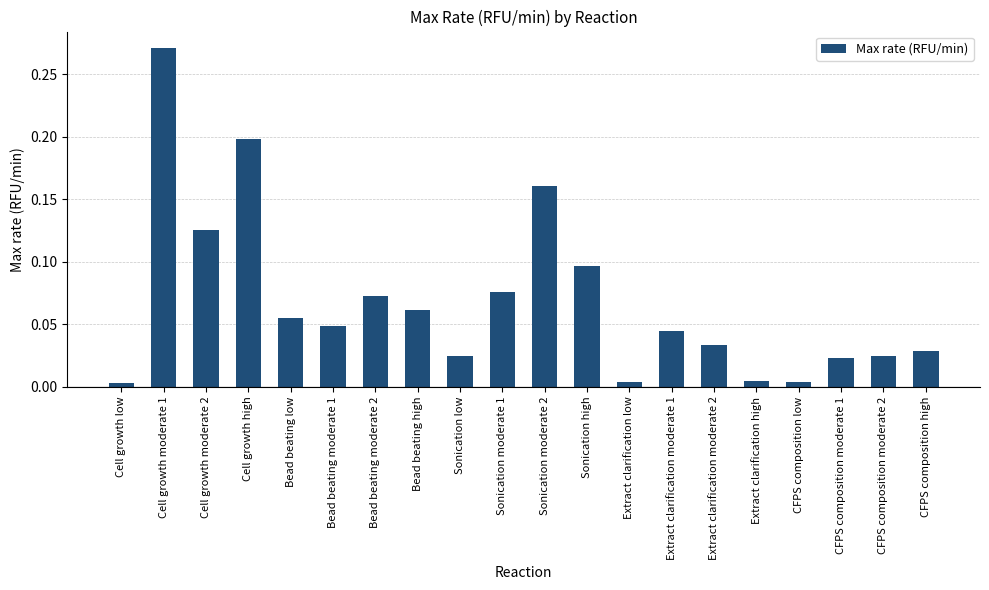

Between Extract clarification low and Sonication moderate 1, which is larger?

Sonication moderate 1